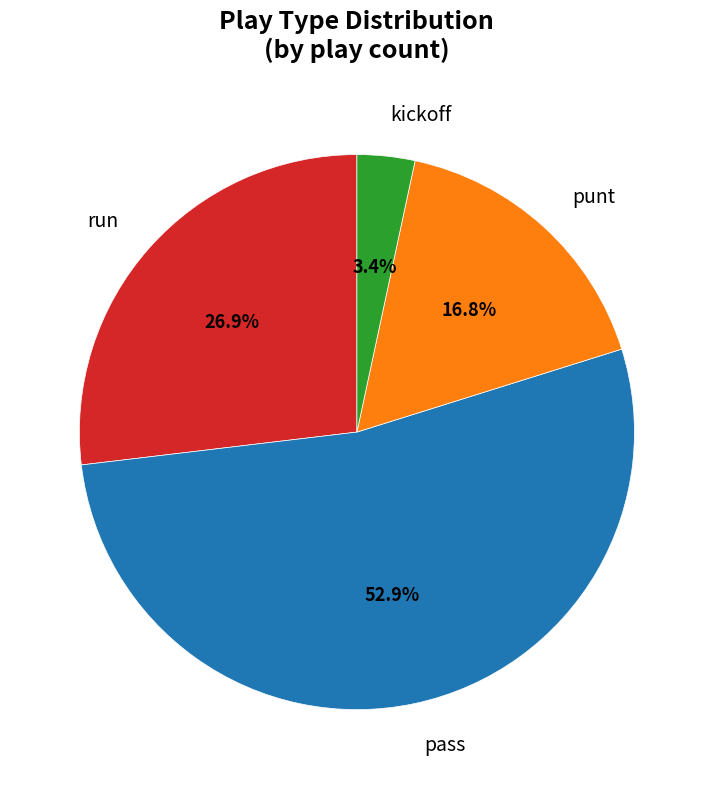

How many segments does this pie chart have?

4